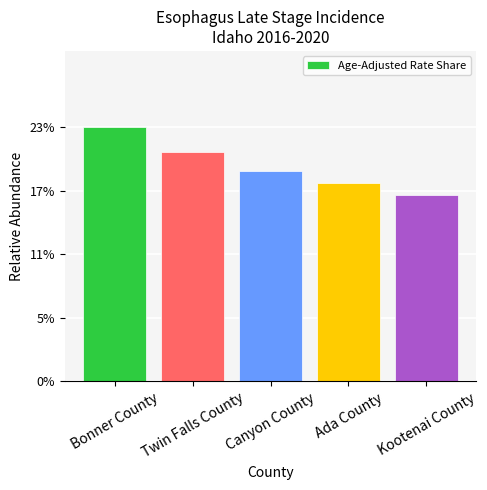

What is the difference between the maximum and minimum values?

0.1